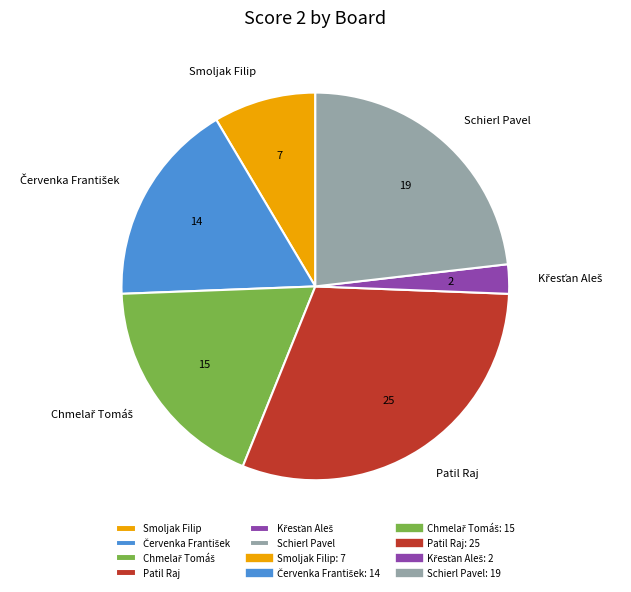

What is the largest slice in the pie chart?

Patil Raj